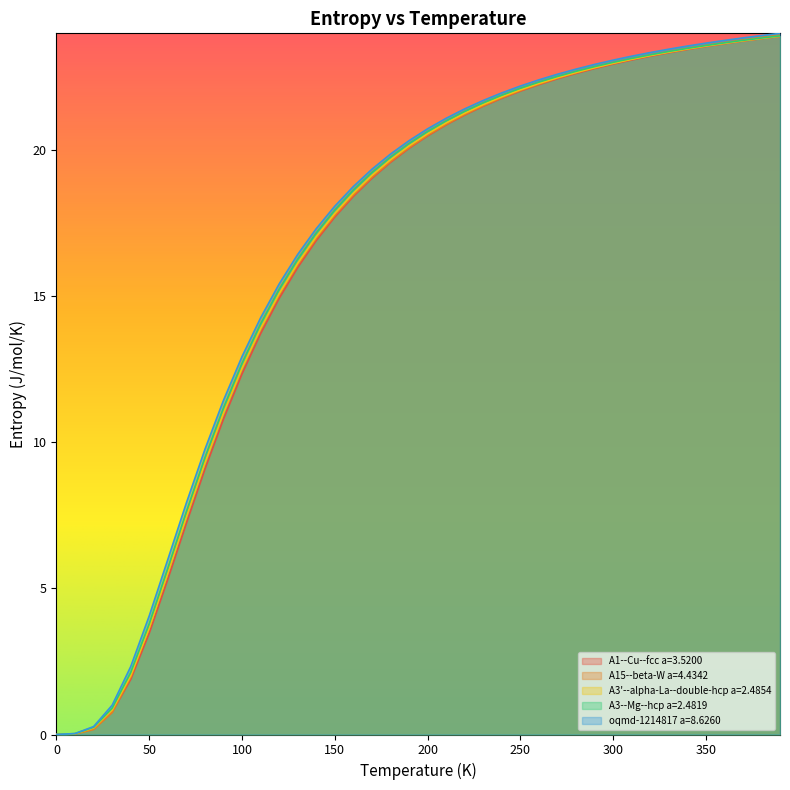

What is the average value of the A3'--alpha-La--double-hcp a=2.4854 series?

16.6